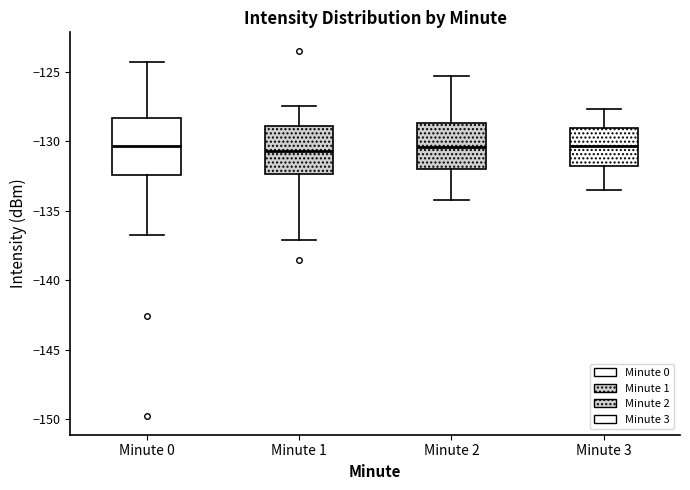

Which box is the tallest, from its lower edge to its upper edge?

Minute 0